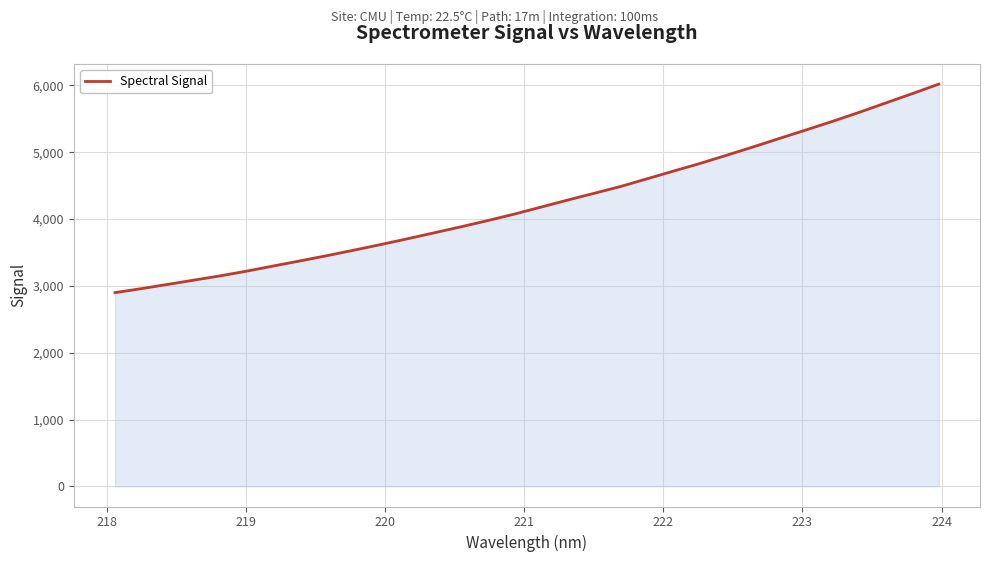

What is the minimum value shown in the chart?

2898.9